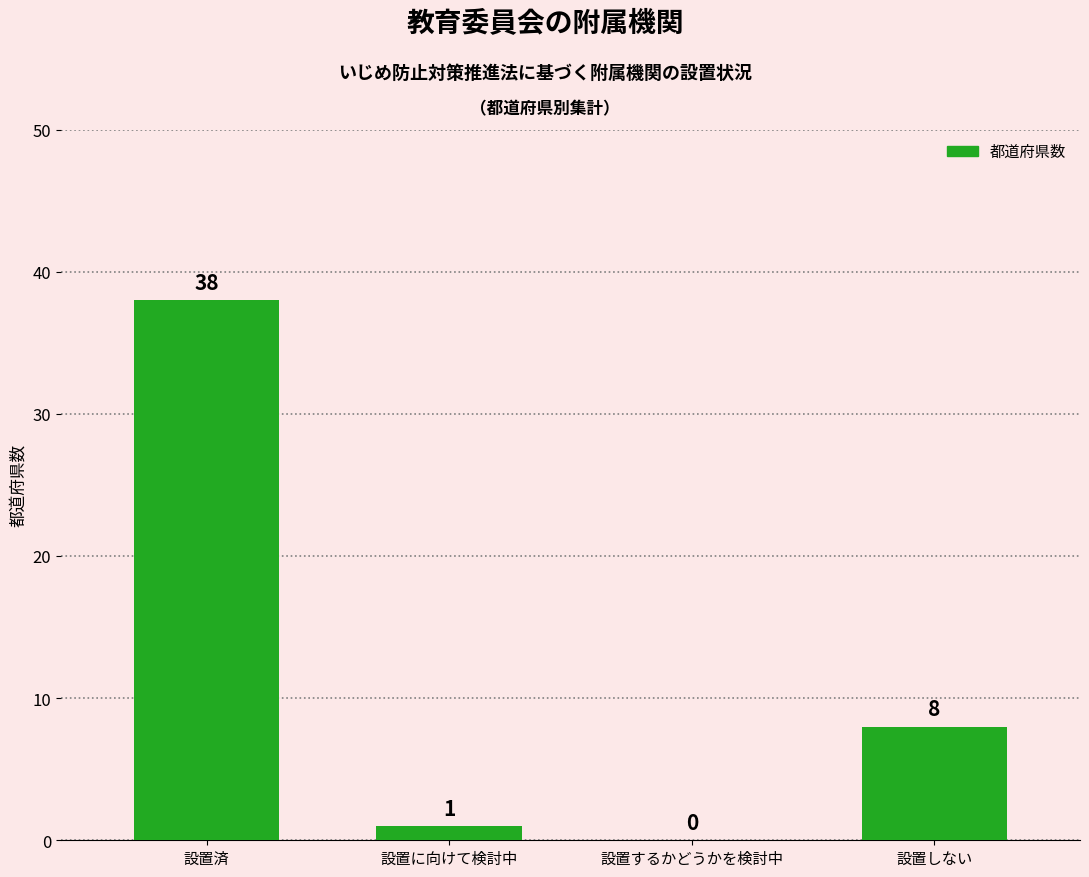

The value at 設置するかどうかを検討中 is 0. True or false?

True